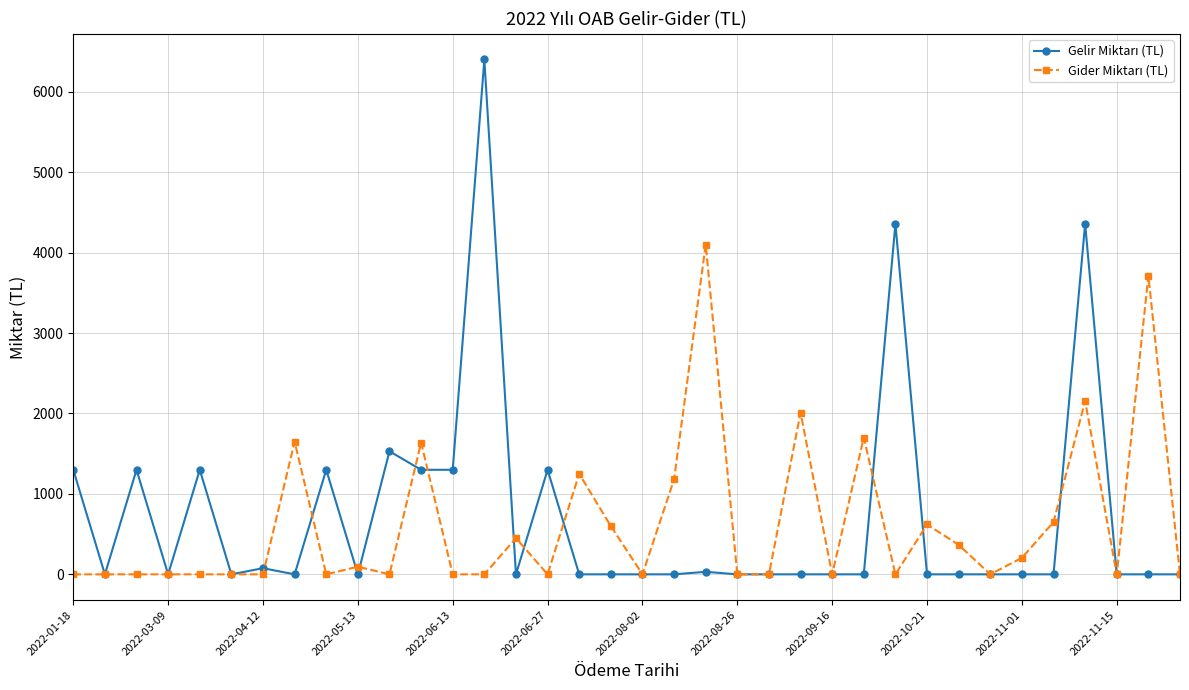

What is the difference between the maximum and minimum values in the Gider Miktarı (TL) series?

4100.0